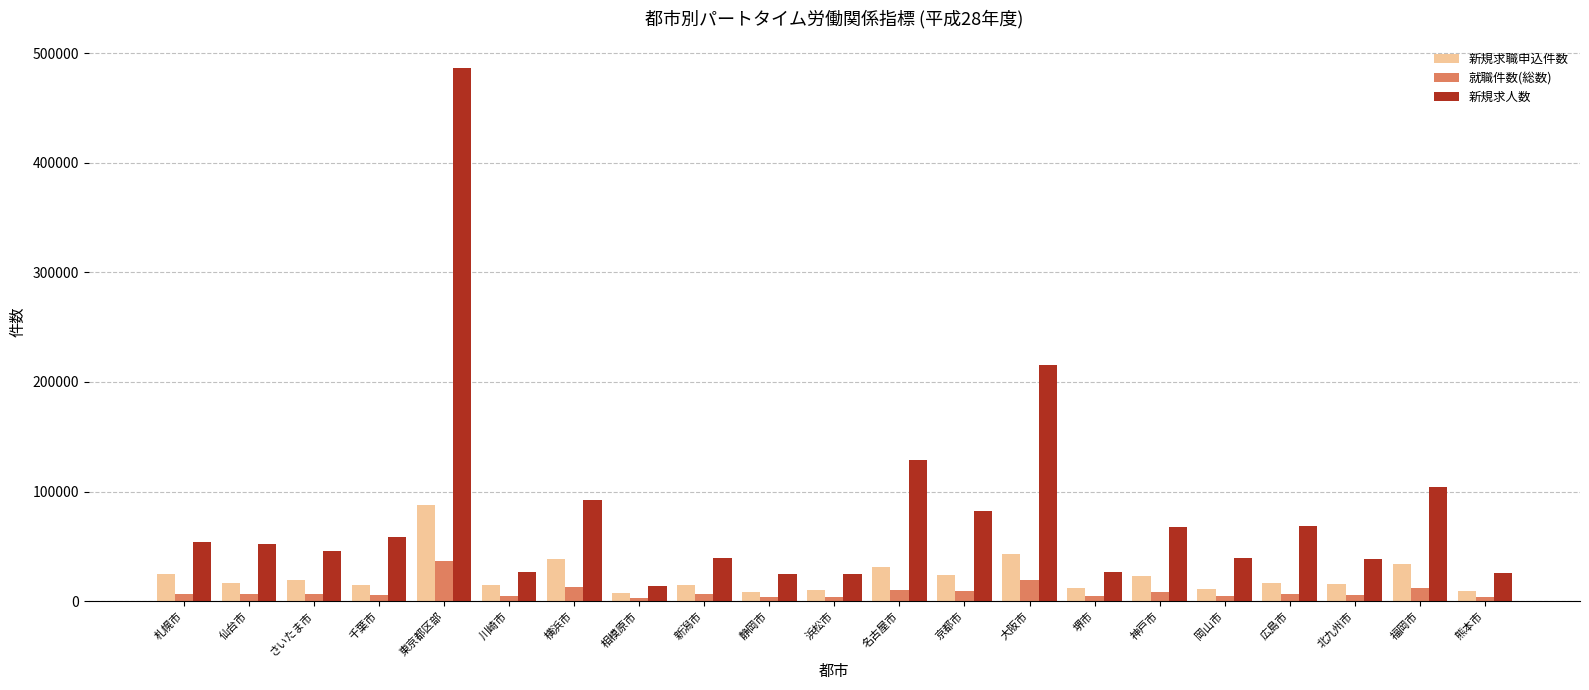

Rank the series by their maximum value, from highest to lowest.

新規求人数, 新規求職申込件数, 就職件数(総数)